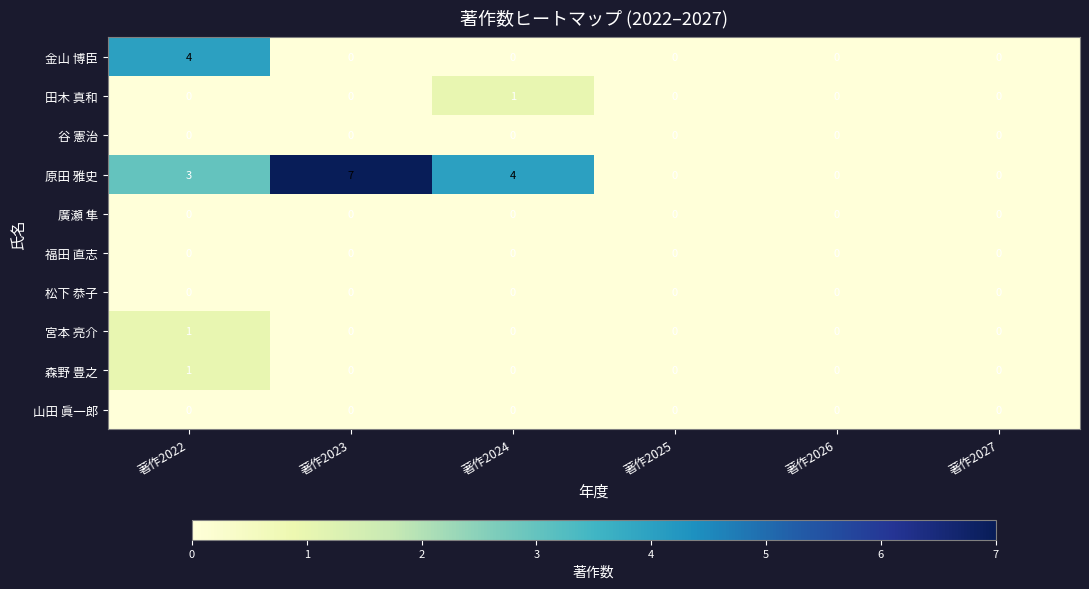

At how many categories does at least one series exceed 1?

3